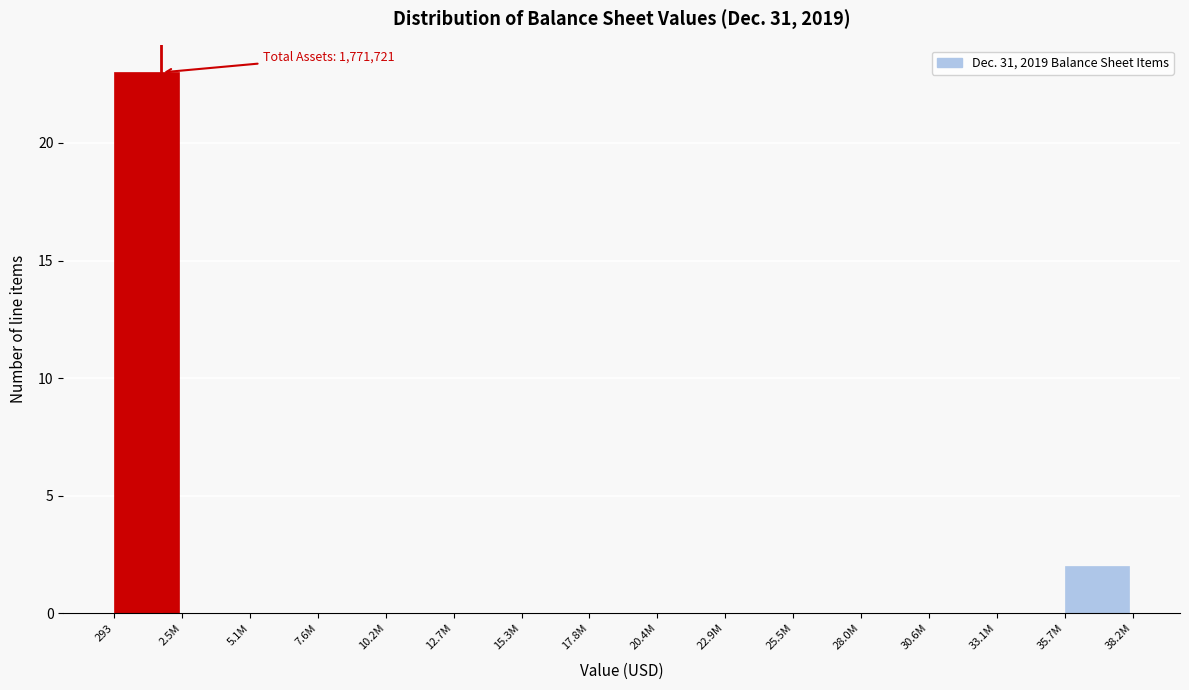

Reading left to right, extract all data points from this chart.

293=23	2.5M=0	5.1M=0	7.6M=0	10.2M=0	12.7M=0	15.3M=0	17.8M=0	20.4M=0	22.9M=0	25.5M=0	28.0M=0	30.6M=0	33.1M=0	35.7M=2